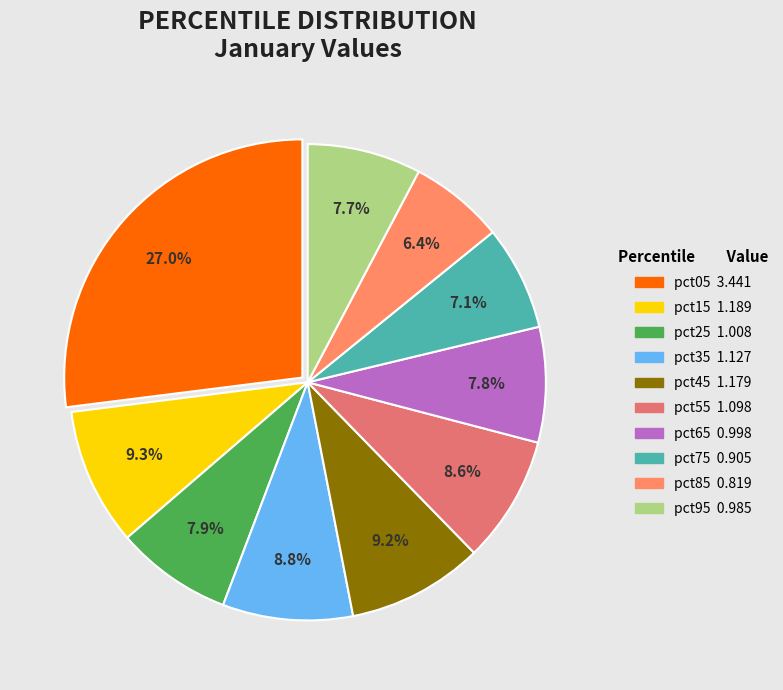

Between pct95 and pct65, which is larger?

pct65